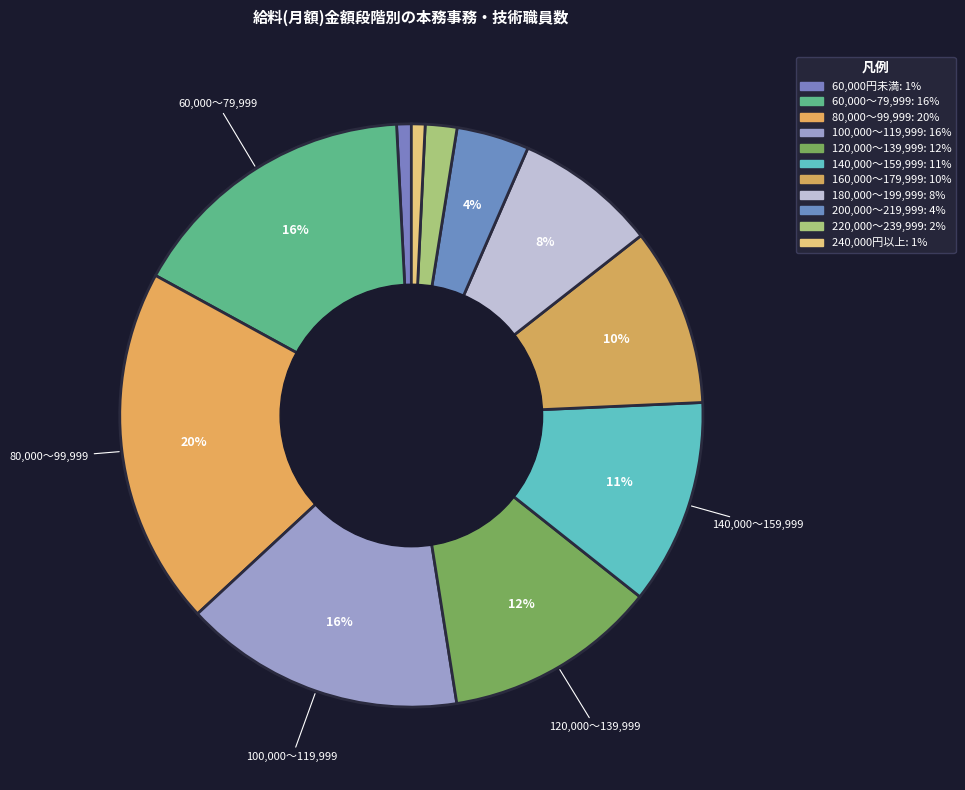

Which category has the biggest portion of the pie?

80,000～99,999